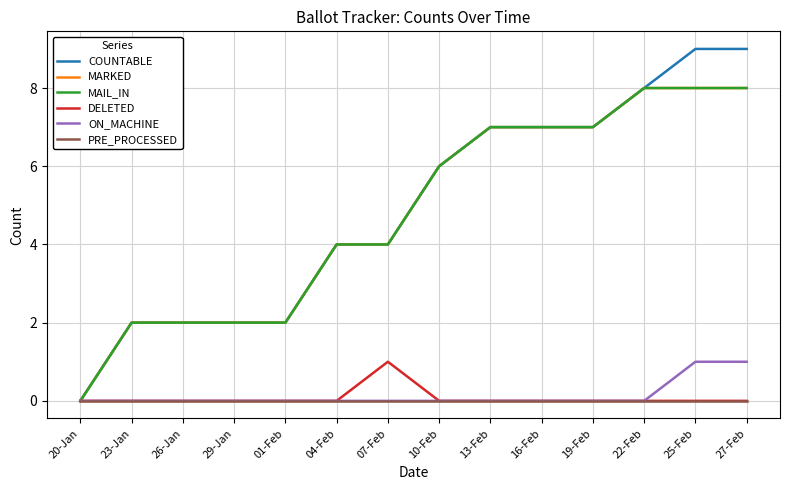

Does the chart have visible grid lines?

Yes